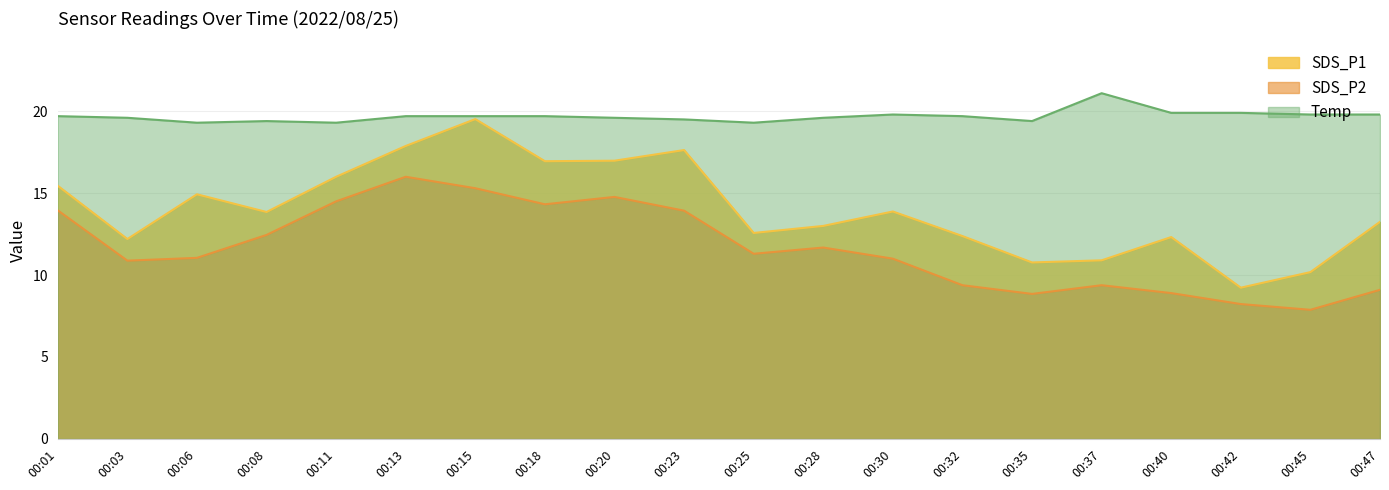

Reading left to right, extract all data points from this chart.

SDS_P1: 00:01=15.4	00:03=12.2	00:06=14.9	00:08=13.8	00:11=16.0	00:13=17.9	00:15=19.5	00:18=16.9	00:20=17.0	00:23=17.6	00:25=12.6	00:28=13.0	00:30=13.9	00:32=12.4	00:35=10.8	00:37=10.9	00:40=12.3	00:42=9.2	00:45=10.2	00:47=13.2
SDS_P2: 00:01=13.9	00:03=10.9	00:06=11.1	00:08=12.4	00:11=14.5	00:13=16.0	00:15=15.3	00:18=14.3	00:20=14.8	00:23=13.9	00:25=11.3	00:28=11.7	00:30=11.0	00:32=9.4	00:35=8.8	00:37=9.4	00:40=8.9	00:42=8.2	00:45=7.9	00:47=9.1
Temp: 00:01=19.7	00:03=19.6	00:06=19.3	00:08=19.4	00:11=19.3	00:13=19.7	00:15=19.7	00:18=19.7	00:20=19.6	00:23=19.5	00:25=19.3	00:28=19.6	00:30=19.8	00:32=19.7	00:35=19.4	00:37=21.1	00:40=19.9	00:42=19.9	00:45=19.8	00:47=19.8